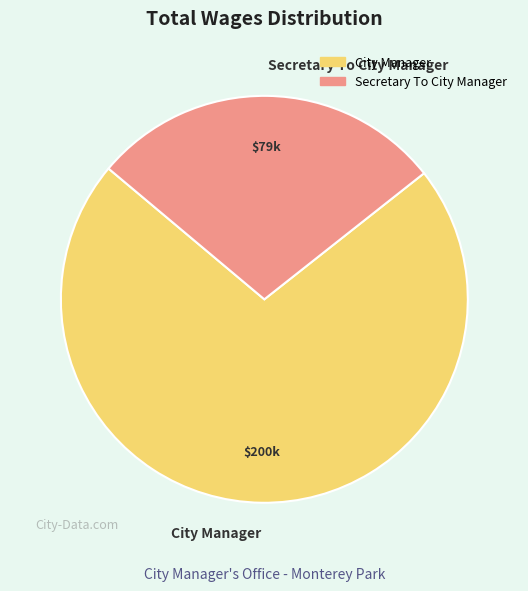

The City Manager slice represents 72% of the pie. True or false?

True